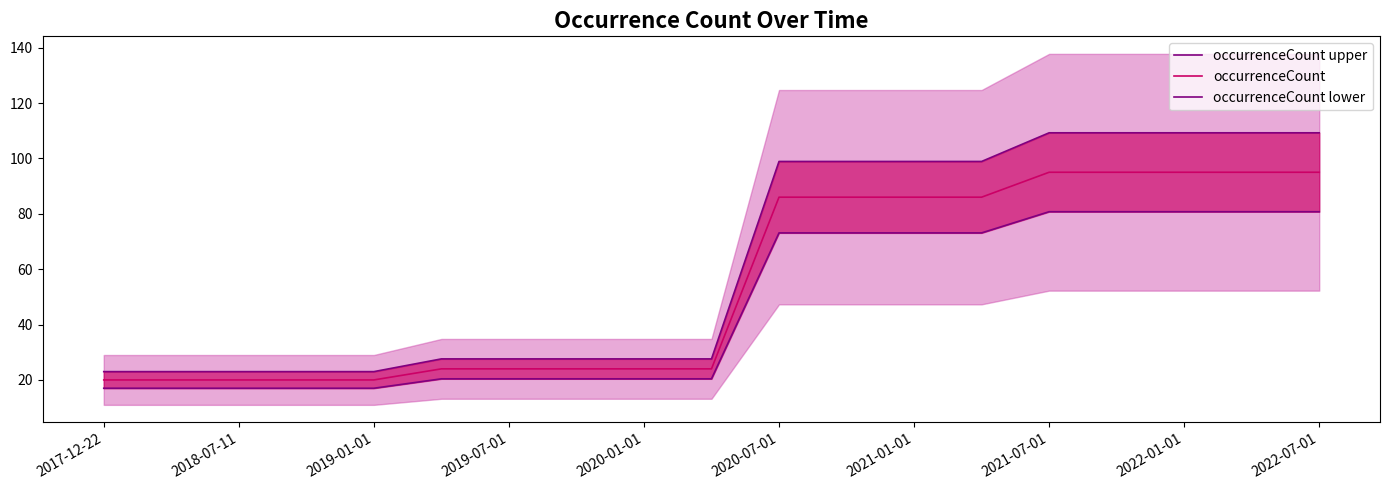

Reading right to left, list all the values displayed in this chart.

occurrenceCount upper: 109.2	109.2	109.2	109.2	109.2	98.9	98.9	98.9	98.9	27.6	27.6	27.6	27.6	27.6	23.0	23.0	23.0	23.0	23.0
occurrenceCount: 95.0	95.0	95.0	95.0	95.0	86.0	86.0	86.0	86.0	24.0	24.0	24.0	24.0	24.0	20.0	20.0	20.0	20.0	20.0
occurrenceCount lower: 80.8	80.8	80.8	80.8	80.8	73.1	73.1	73.1	73.1	20.4	20.4	20.4	20.4	20.4	17.0	17.0	17.0	17.0	17.0